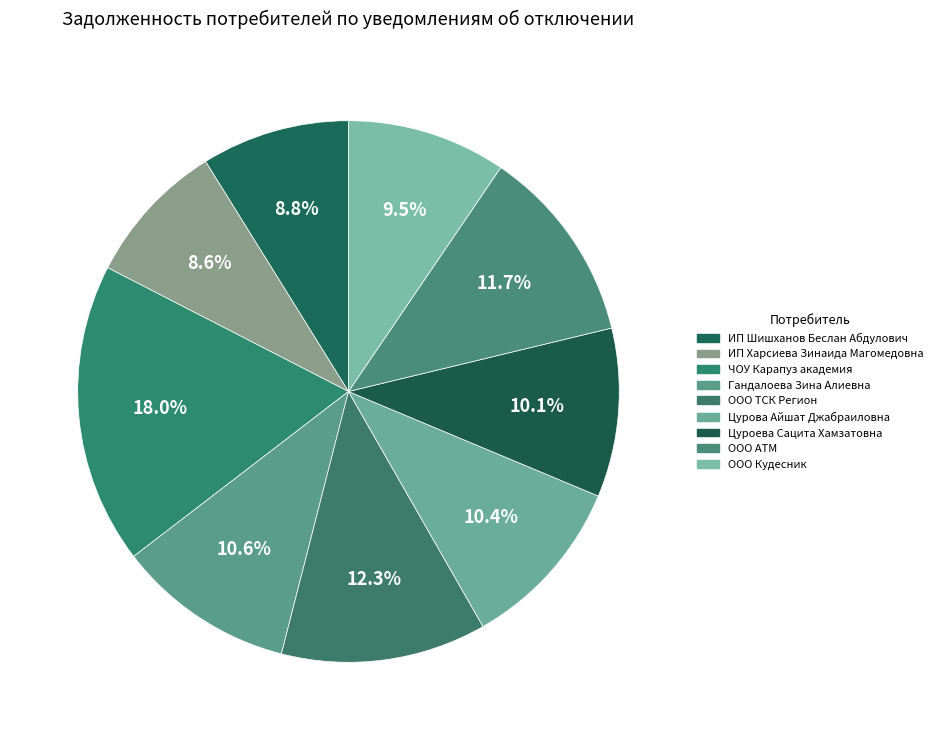

Combined, do ООО ТСК Регион and Цуроева Сацита Хамзатовна account for over 50%?

No